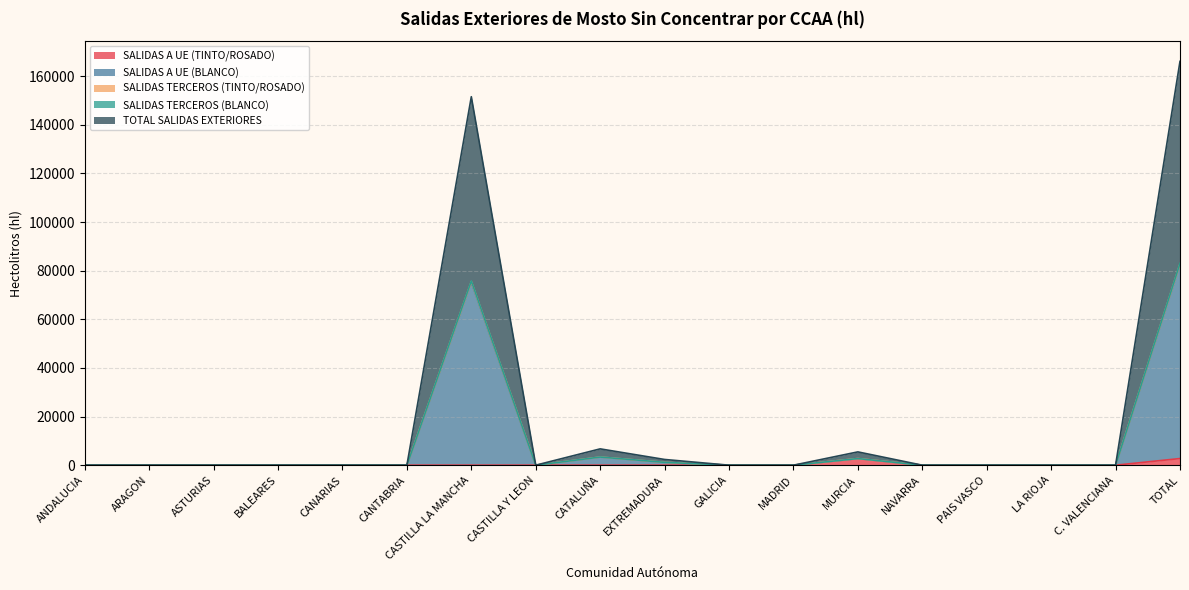

At ASTURIAS, list the series in order from largest to smallest.

SALIDAS A UE (TINTO/ROSADO), SALIDAS A UE (BLANCO), SALIDAS TERCEROS (TINTO/ROSADO), SALIDAS TERCEROS (BLANCO), TOTAL SALIDAS EXTERIORES